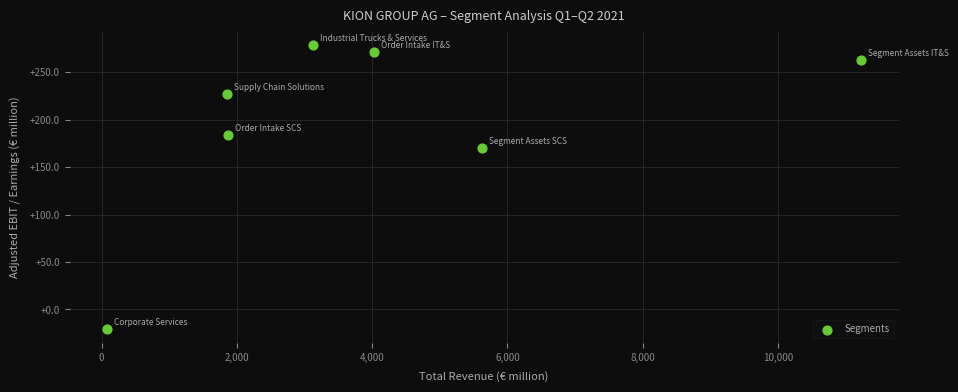

What Y value in the scatter plot is closest to 129?

170.0